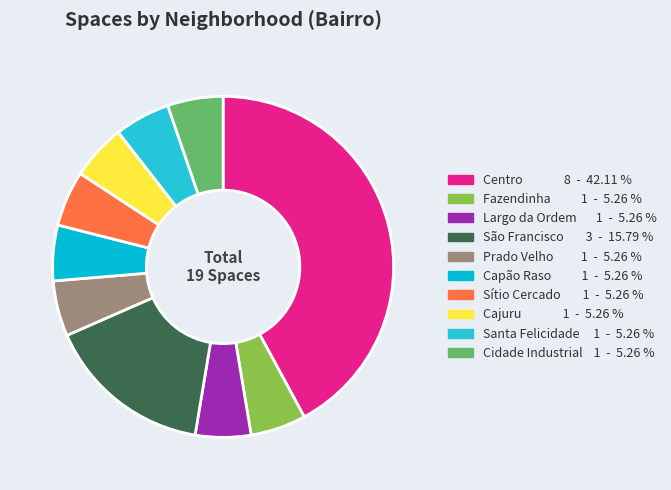

Is there any slice that represents more than half of the pie?

No